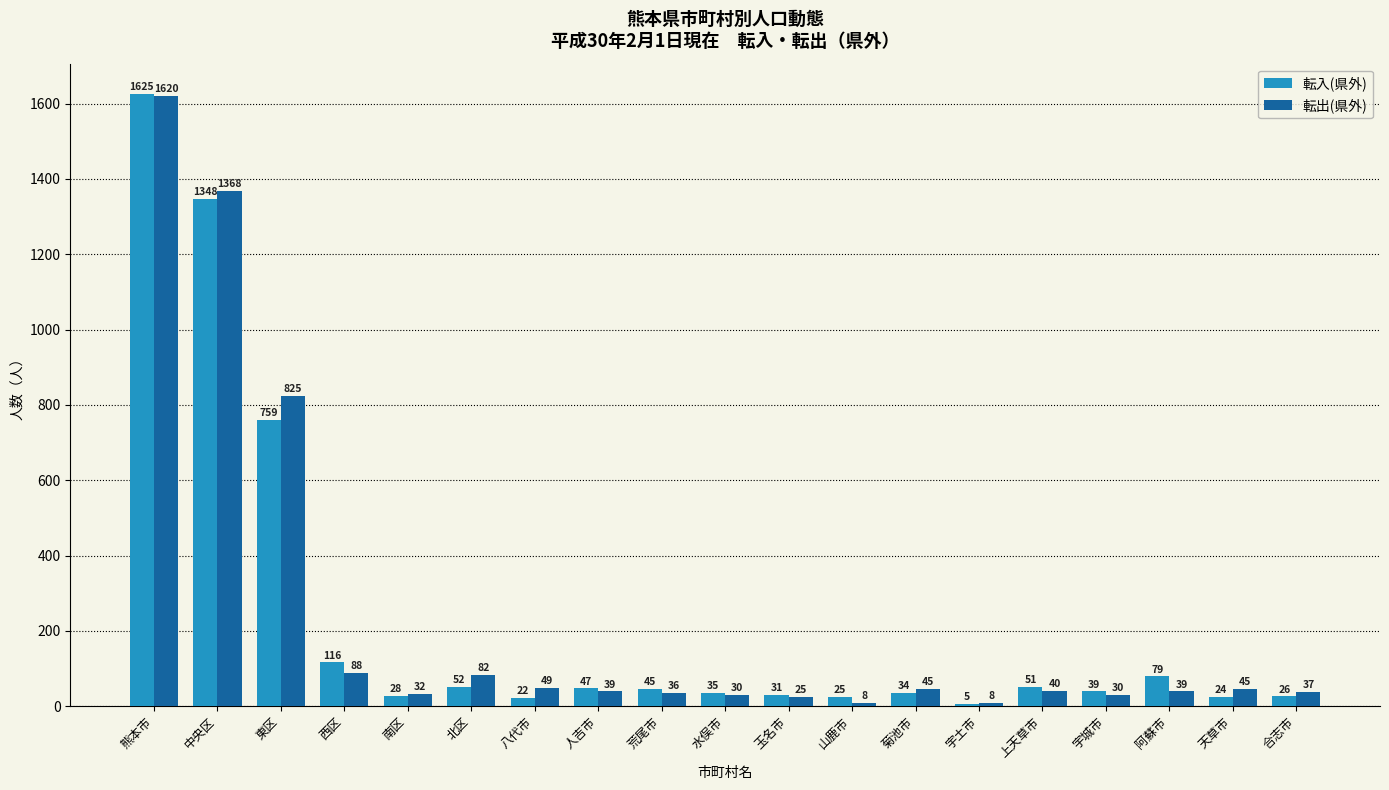

Between 北区 and 人吉市, which series saw the biggest shift?

転出(県外)